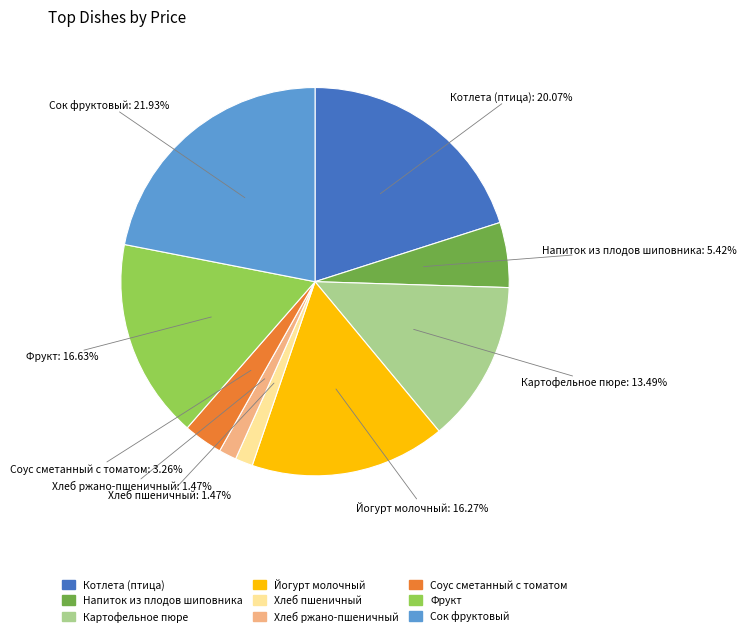

What percentage is the Сок фруктовый slice, to the nearest percent?

22%